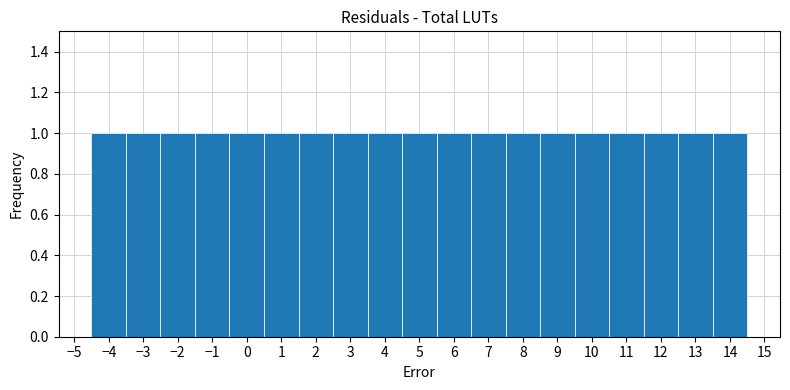

How tall is the bar that spans -3.5 to -2.5 on the x-axis? The values are not printed on the chart, so give them approximately, as read against the axis.

1